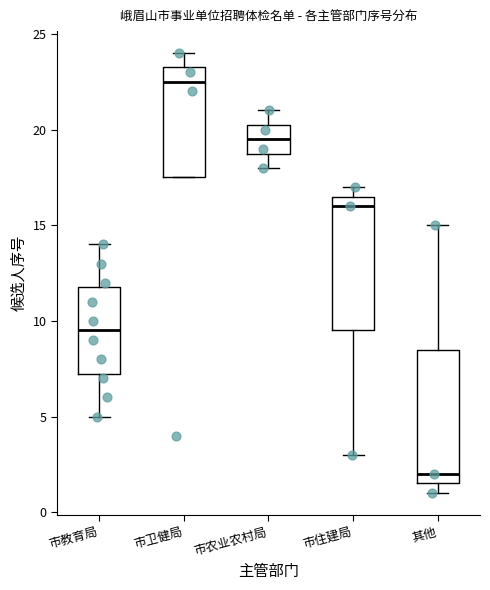

Where is the lower edge of the box for 其他 on the y-axis? The values are not printed on the chart, so give them approximately, as read against the axis.

1.5